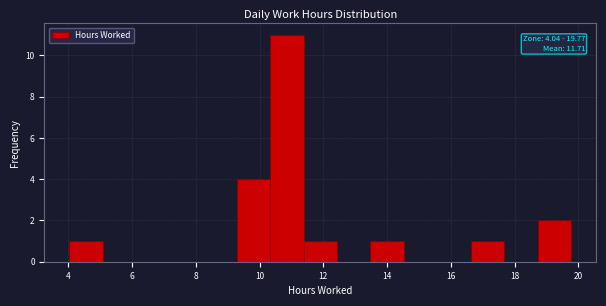

Over which range of the x-axis is the bar tallest?

10.4 to 11.4